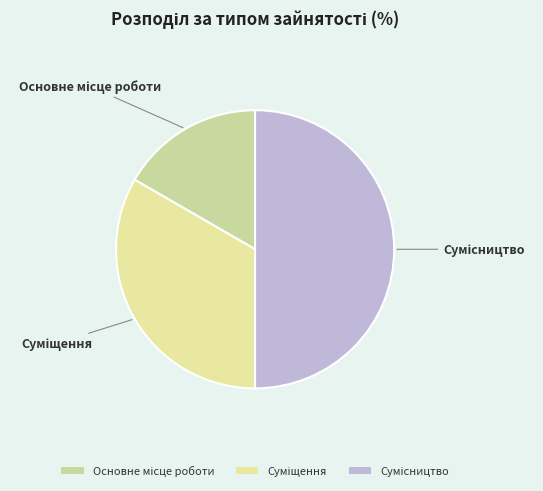

To the nearest percent, what is the difference between the Основне місце роботи and Сумісництво slice percentages?

33%